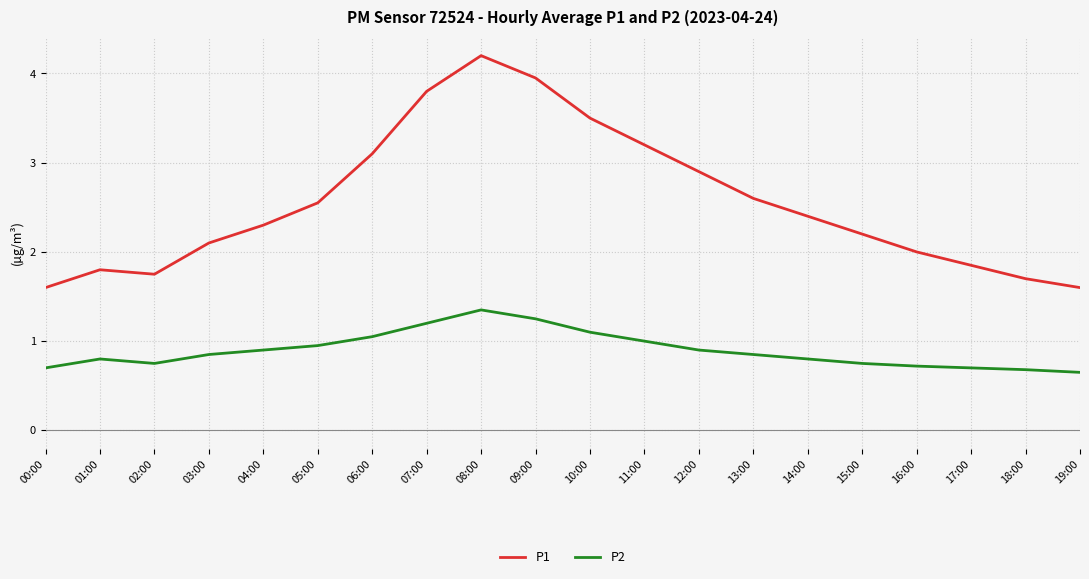

What is the difference between the P1 values at 00:00 and 07:00?

2.2